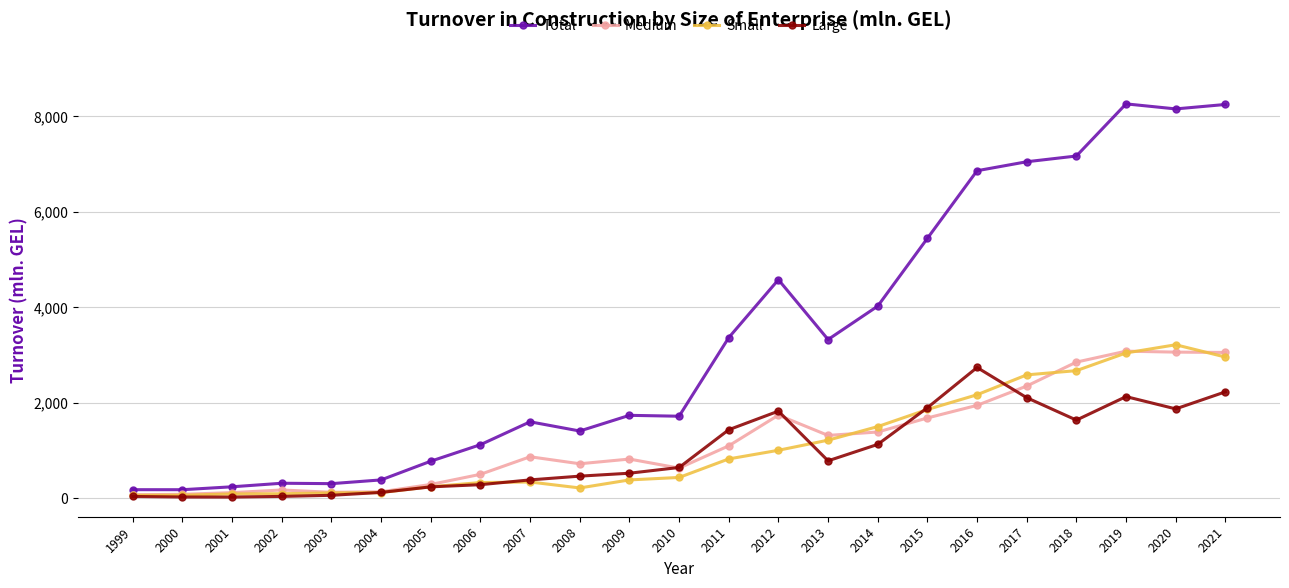

Between 2009 and 2014, which series saw the biggest shift?

Total